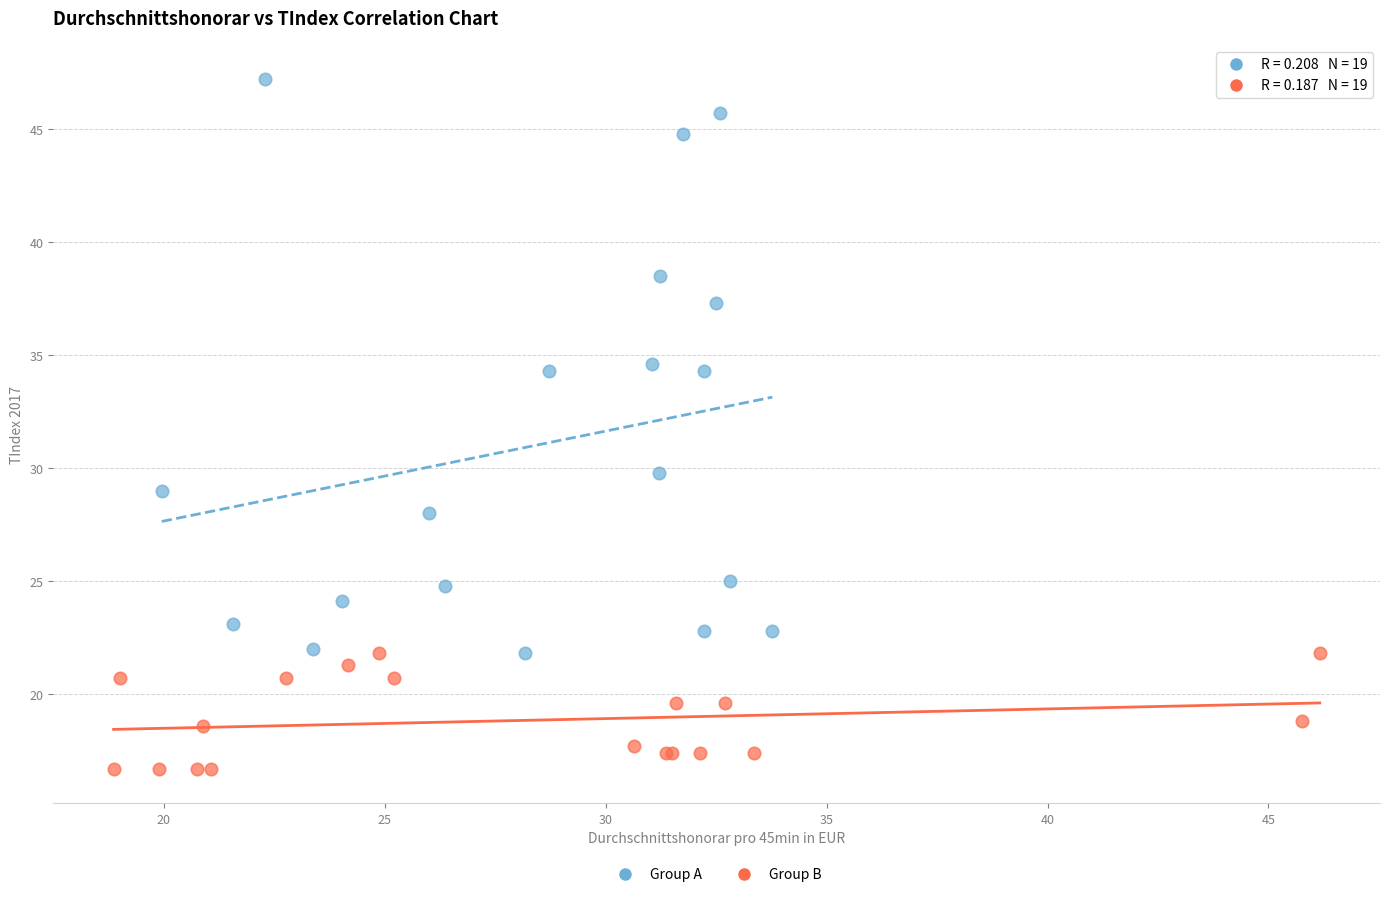

Which series reaches the minimum Y coordinate?

Group B